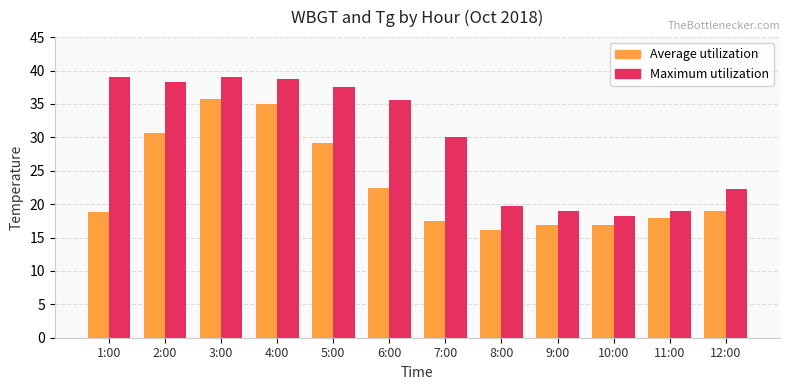

Is the value of Maximum utilization at 11:00 greater than the value of Average utilization at 5:00?

No